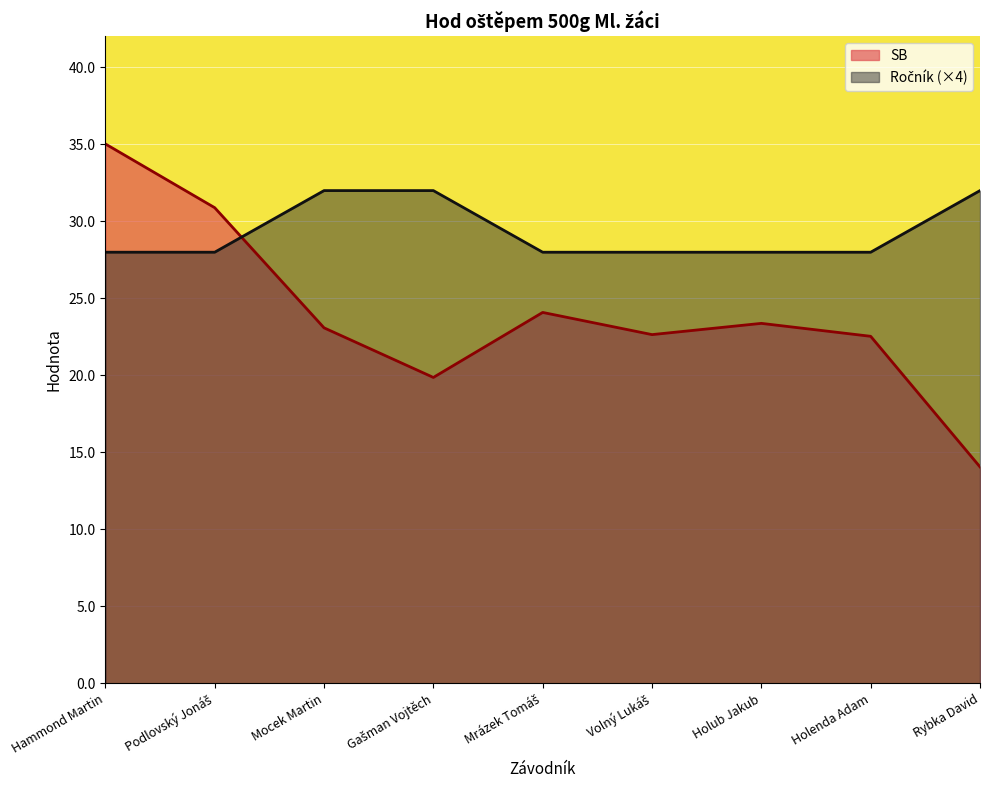

At which label does SB reach its peak?

Hammond Martin